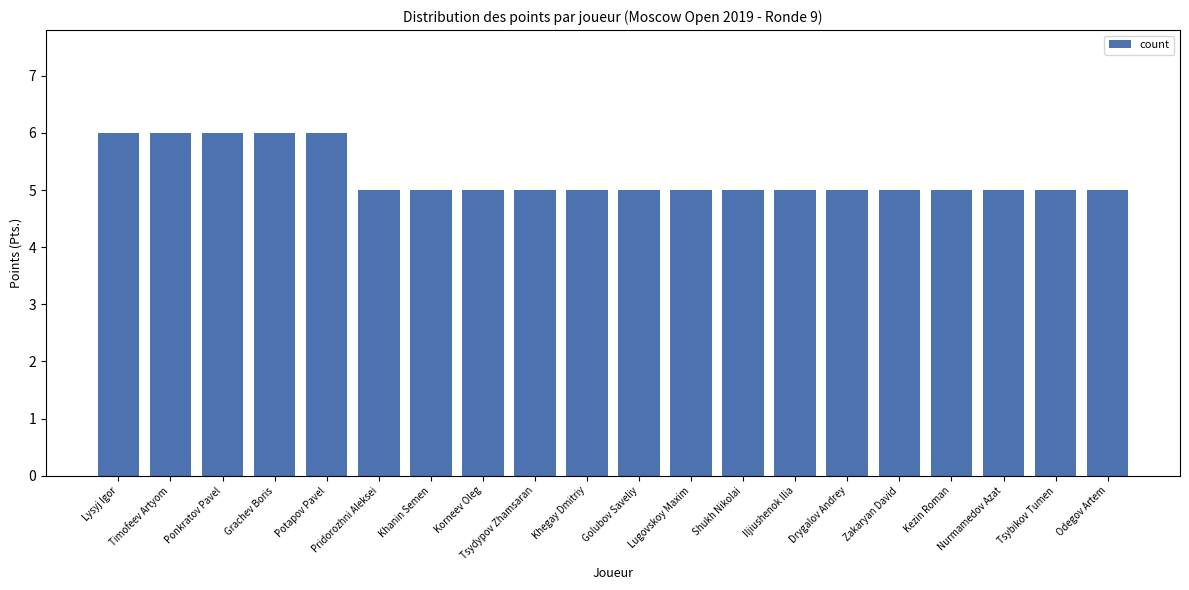

What is the greatest value displayed?

6